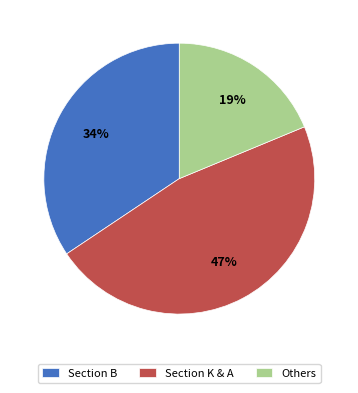

Is Section K & A the majority of the pie?

No